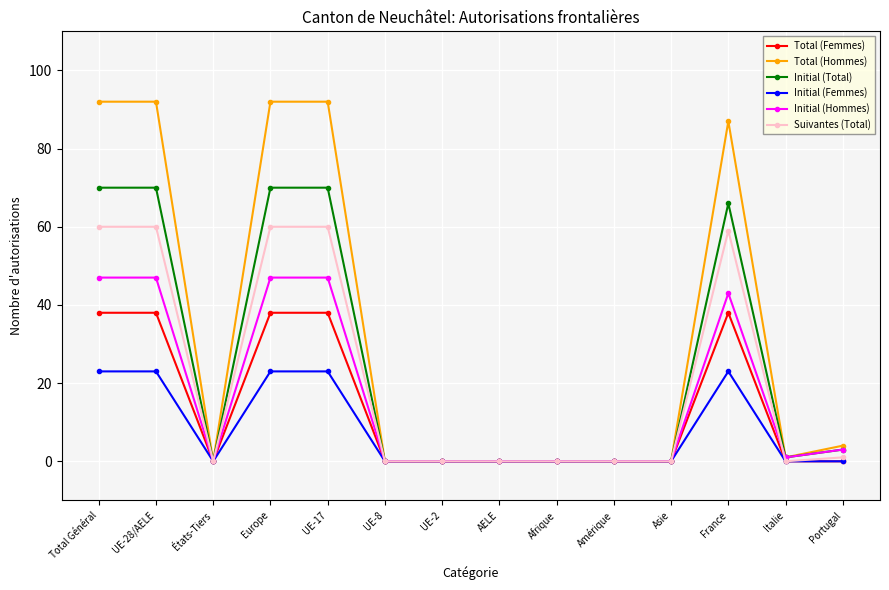

What are all the series names shown in the legend?

Total (Femmes), Total (Hommes), Initial (Total), Initial (Femmes), Initial (Hommes), Suivantes (Total)